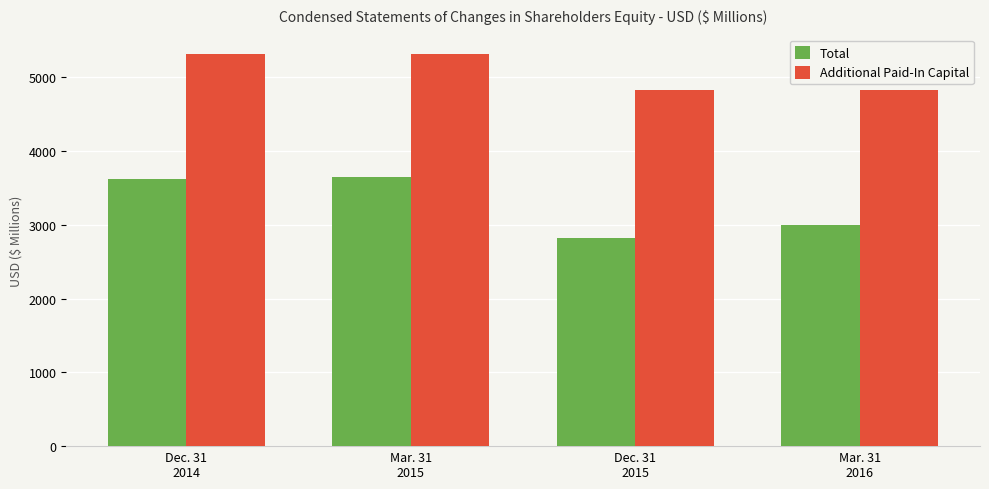

What is the smallest value displayed?

2816.3